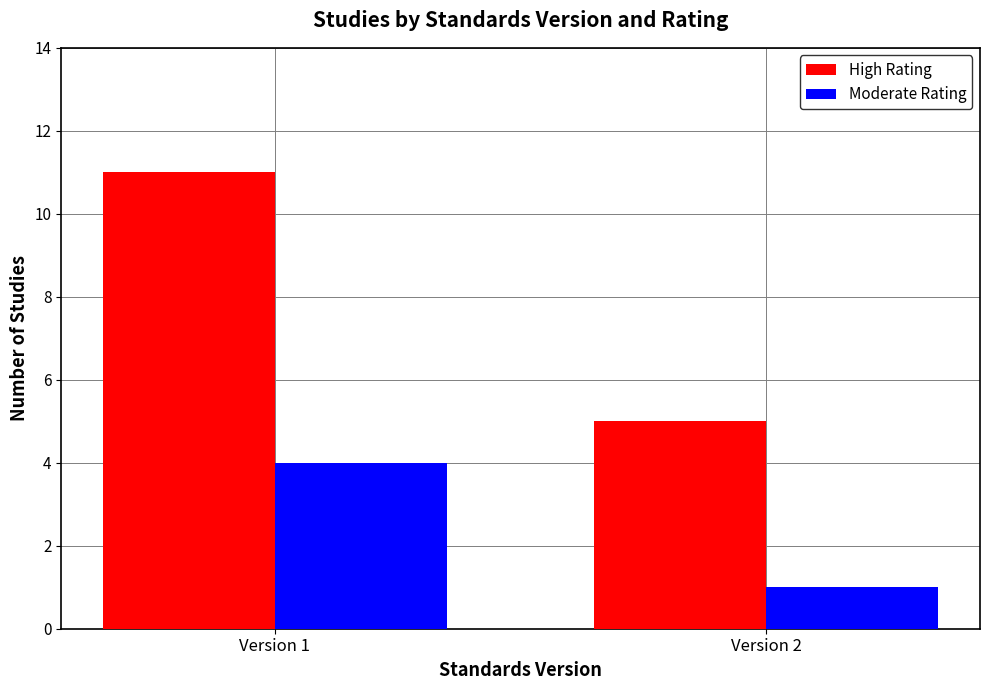

Is it true that Moderate Rating equals 6 at Version 1?

False